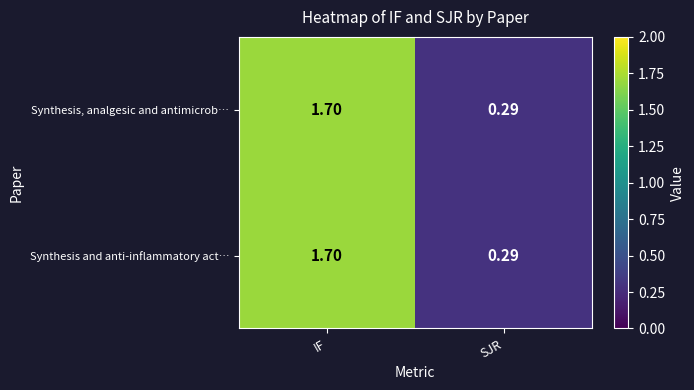

At which category is the sum across all series the highest?

IF